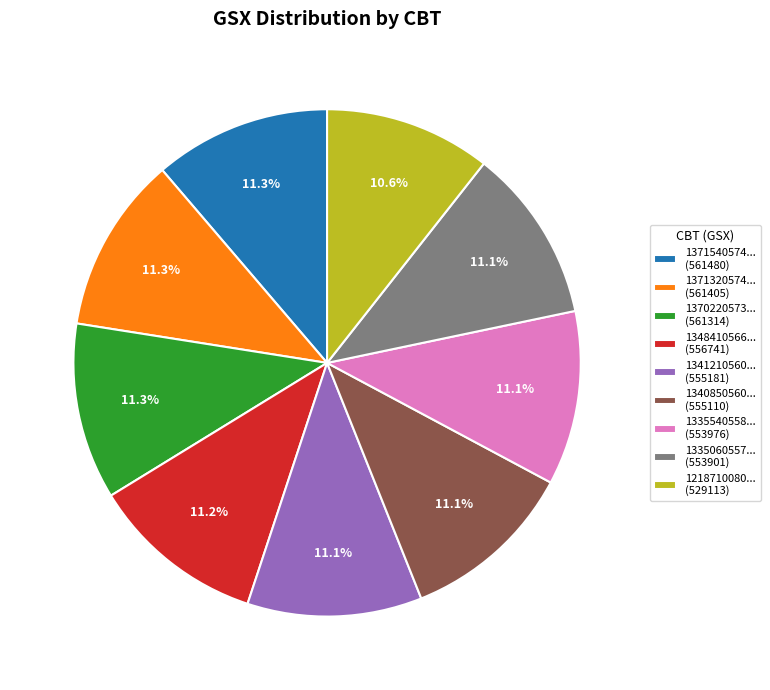

Is 1341210560... (555181) the majority of the pie?

No